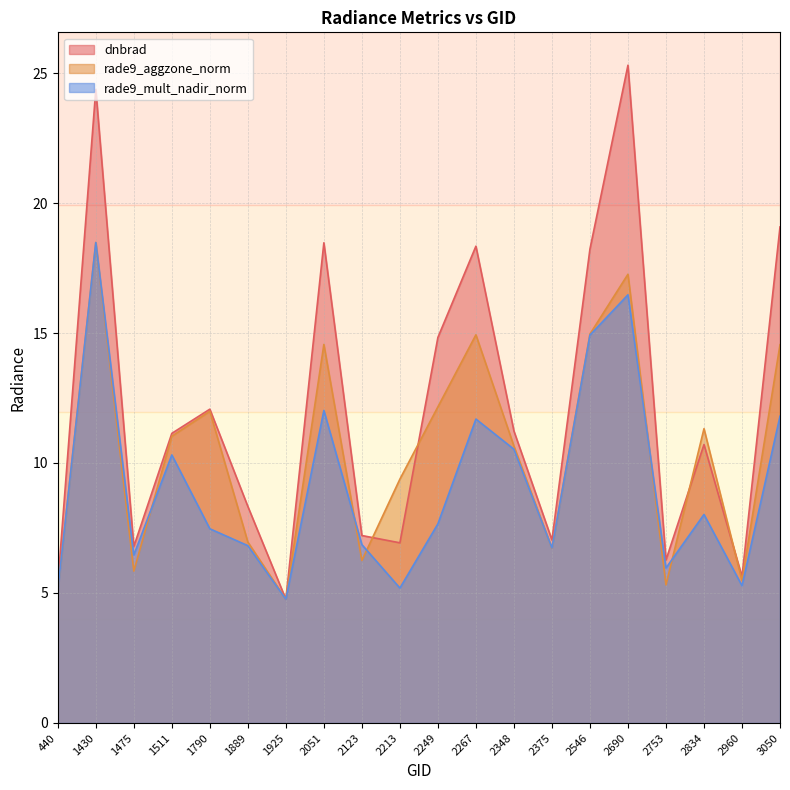

Does the chart display data point markers on the line(s)?

No